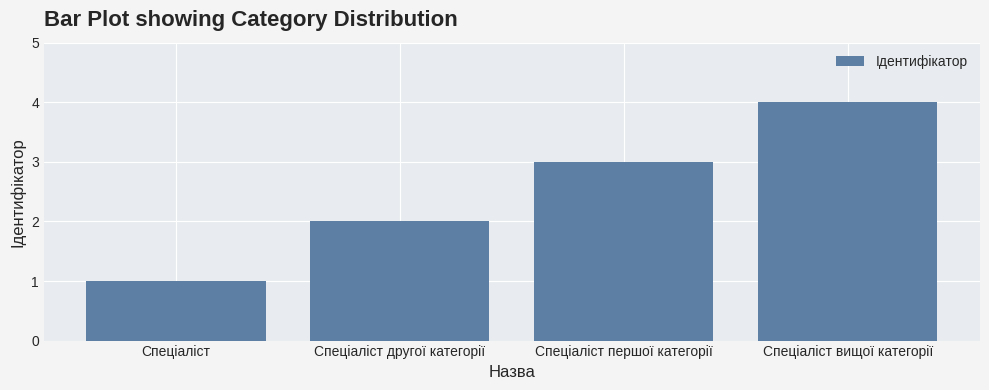

List the labels in order of value, largest first.

Спеціаліст вищої категорії, Спеціаліст першої категорії, Спеціаліст другої категорії, Спеціаліст